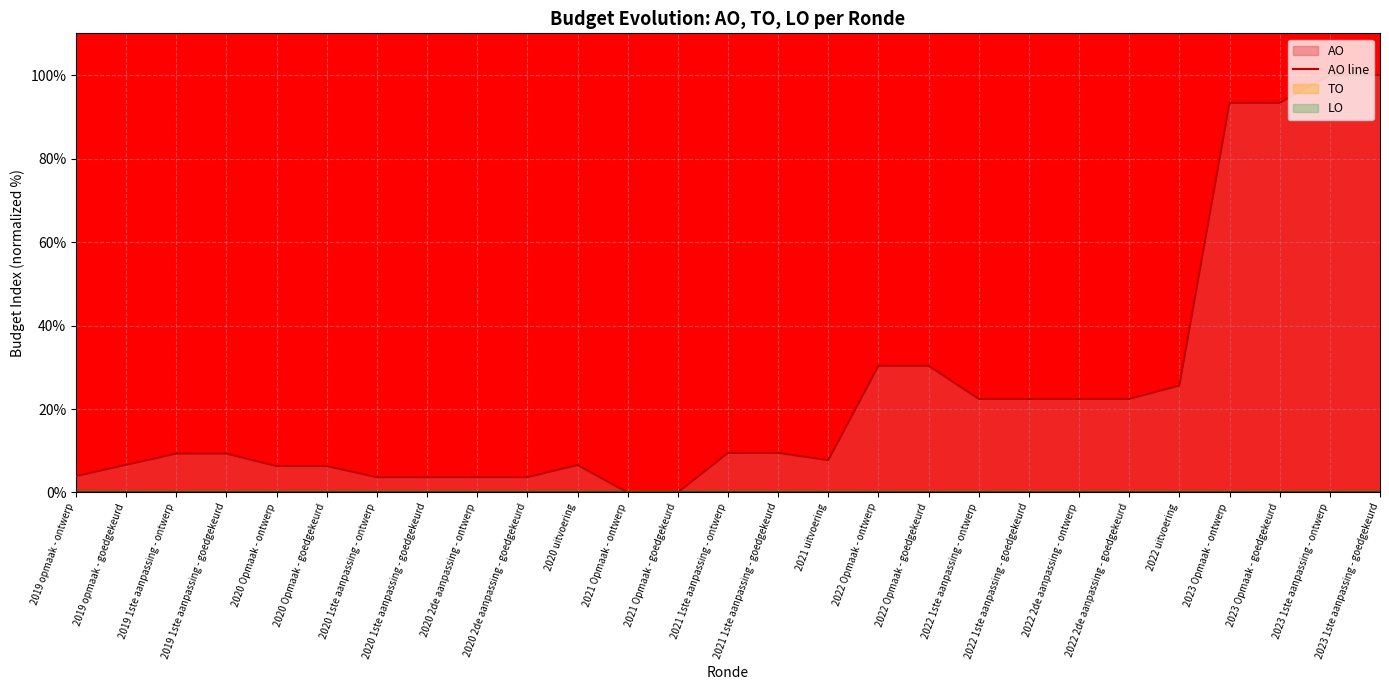

List the labels in order of value, smallest first.

2021 Opmaak - ontwerp, 2021 Opmaak - goedgekeurd, 2020 1ste aanpassing - ontwerp, 2020 1ste aanpassing - goedgekeurd, 2020 2de aanpassing - ontwerp, 2020 2de aanpassing - goedgekeurd, 2019 opmaak - ontwerp, 2020 Opmaak - ontwerp, 2020 Opmaak - goedgekeurd, 2020 uitvoering, 2019 opmaak - goedgekeurd, 2021 uitvoering, 2019 1ste aanpassing - ontwerp, 2019 1ste aanpassing - goedgekeurd, 2021 1ste aanpassing - ontwerp, 2021 1ste aanpassing - goedgekeurd, 2022 1ste aanpassing - ontwerp, 2022 1ste aanpassing - goedgekeurd, 2022 2de aanpassing - ontwerp, 2022 2de aanpassing - goedgekeurd, 2022 uitvoering, 2022 Opmaak - ontwerp, 2022 Opmaak - goedgekeurd, 2023 Opmaak - ontwerp, 2023 Opmaak - goedgekeurd, 2023 1ste aanpassing - ontwerp, 2023 1ste aanpassing - goedgekeurd